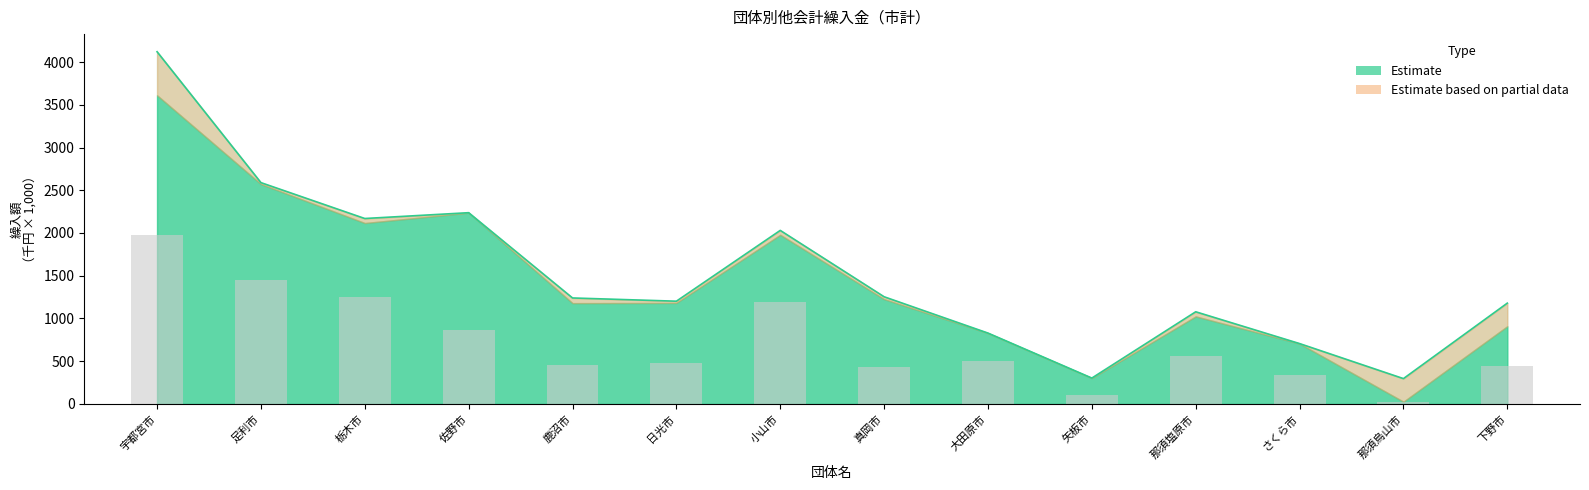

What is the maximum value shown in the chart?

1977.5